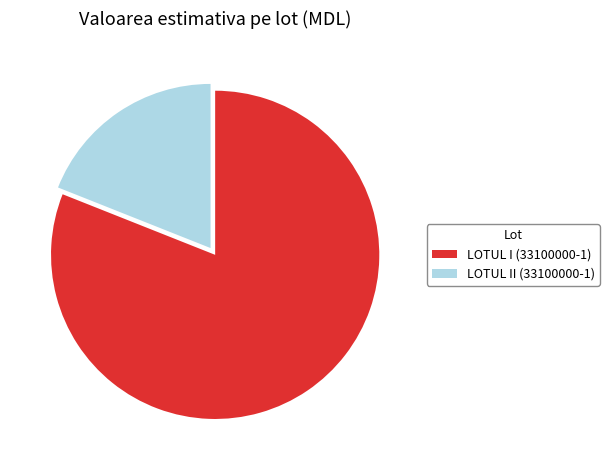

Which has a higher value, LOTUL II (33100000-1) or LOTUL I (33100000-1)?

LOTUL I (33100000-1)